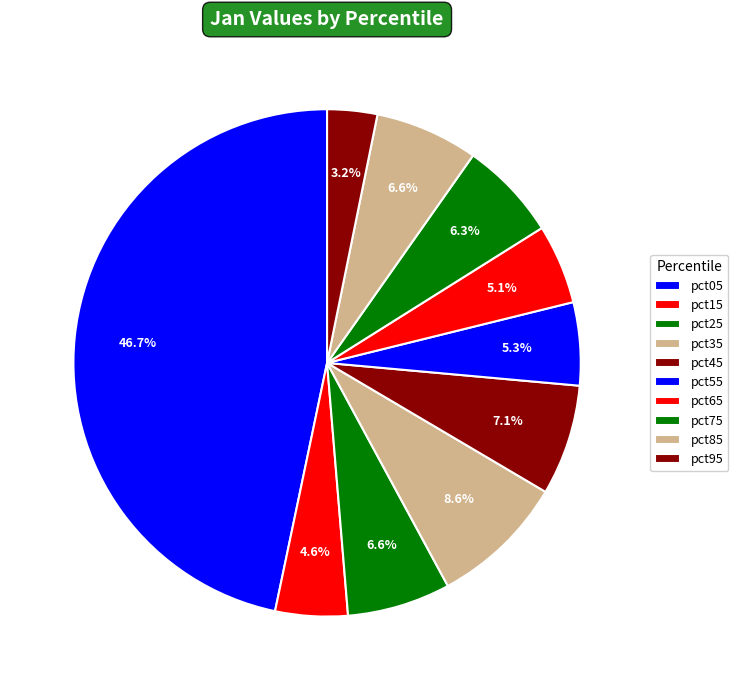

Does pct05 account for over 50% of the chart?

No